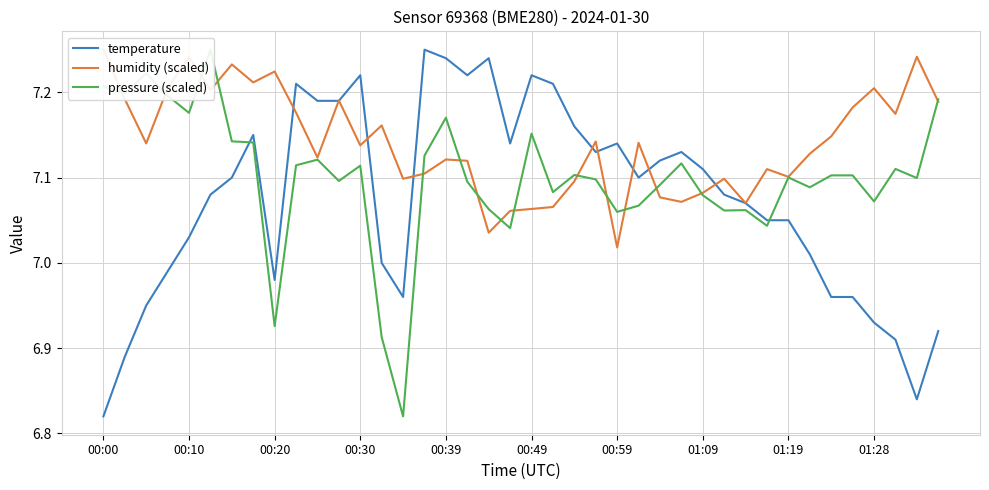

What is the maximum value for humidity (scaled)?

7.2